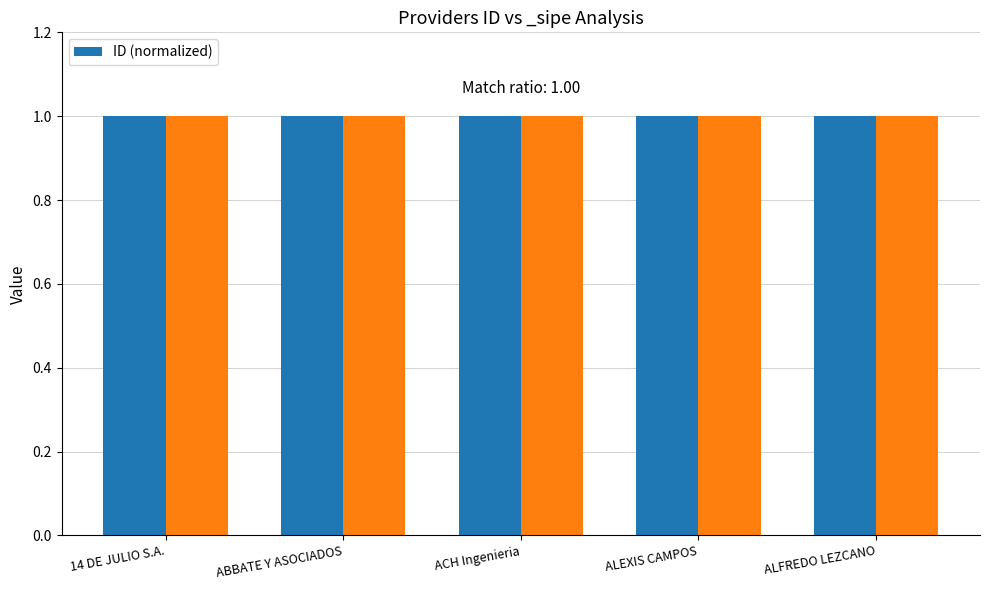

What is the value of the 1st bar from the left?

1.0